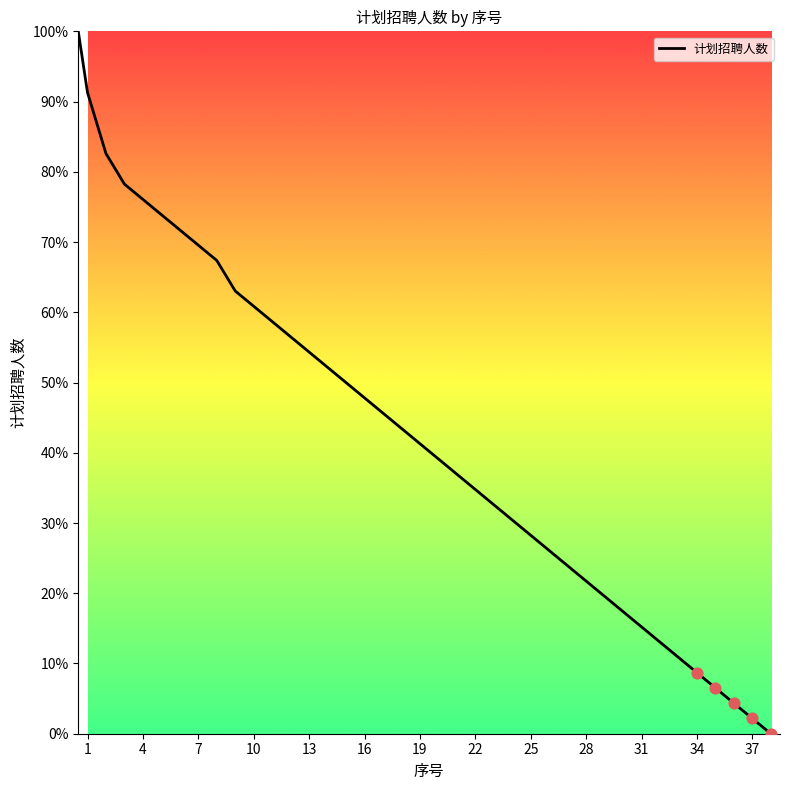

What is the difference between the maximum and minimum values?

100.0